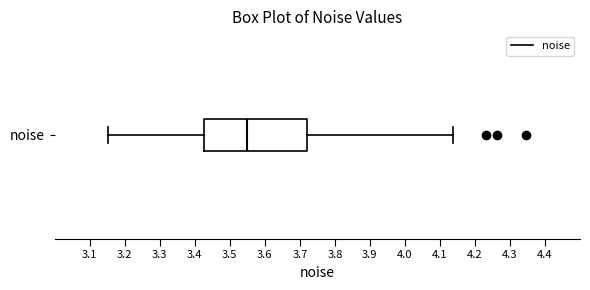

Transcribe this box plot: give where the median line is, the range the box spans, and where the two whiskers end, as read against the x-axis. The values are not printed on the chart, so give them approximately, as read against the axis.

median 3.55, box 3.43 to 3.72, whiskers 3.15 to 4.14